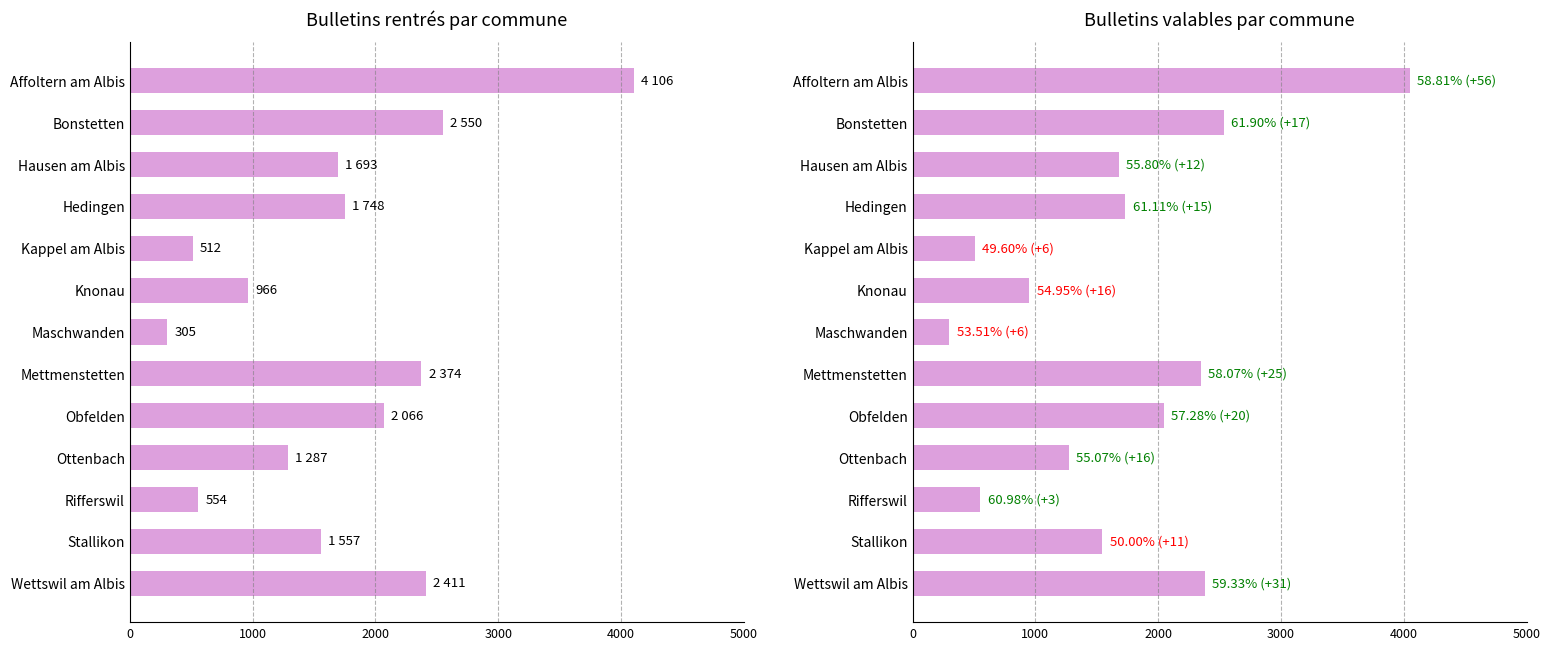

Reading right to left, list all the values displayed in this chart.

Bulletins rentrés: 2411	1557	554	1287	2066	2374	305	966	512	1748	1693	2550	4106
Bulletins valables: 2380	1546	551	1271	2046	2349	299	950	506	1733	1681	2533	4050